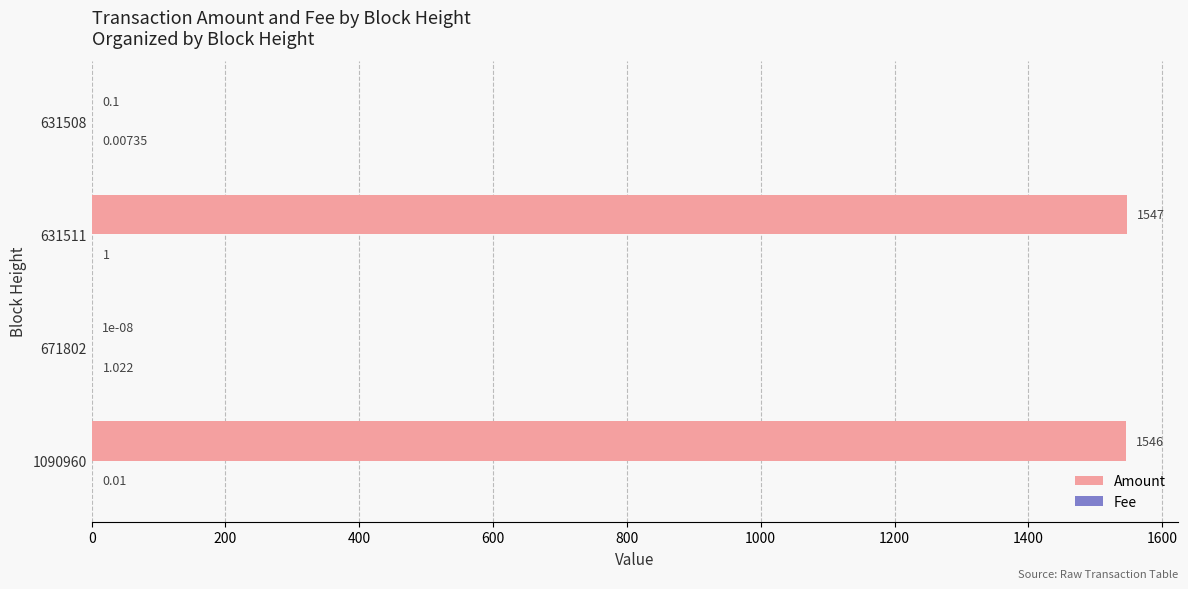

Which series changed the most between 1090960 and 631508?

Amount